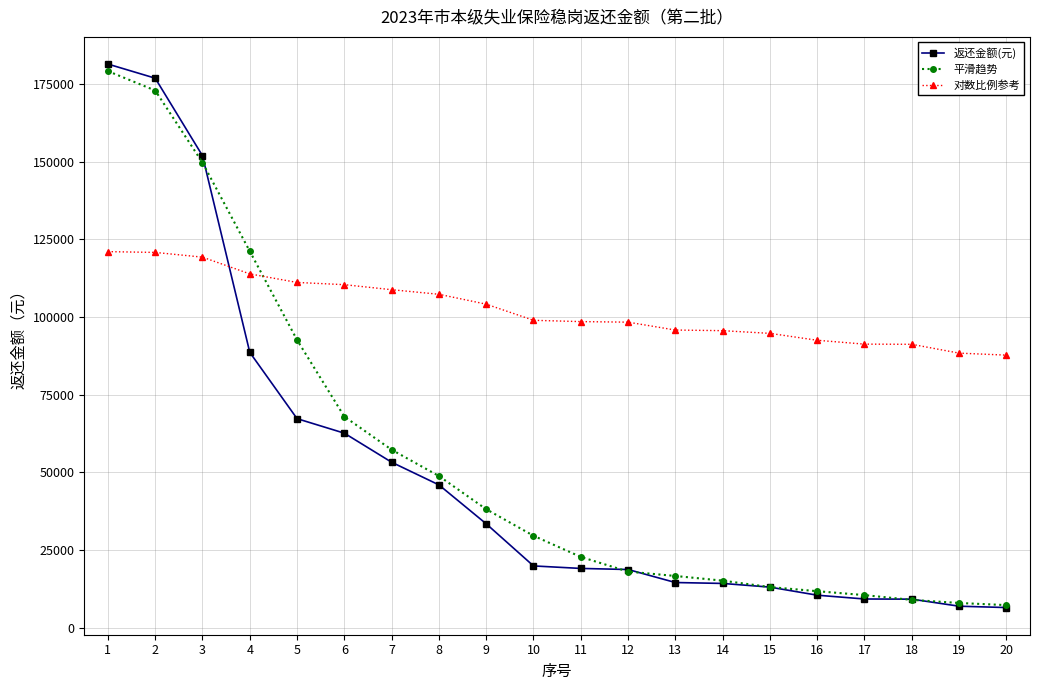

How many distinct data groups are displayed?

3